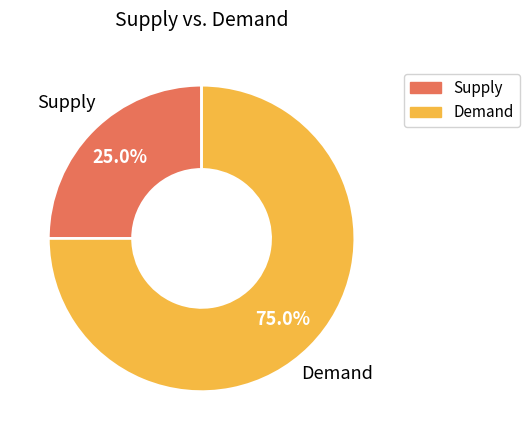

What is the largest slice in the pie chart?

Demand